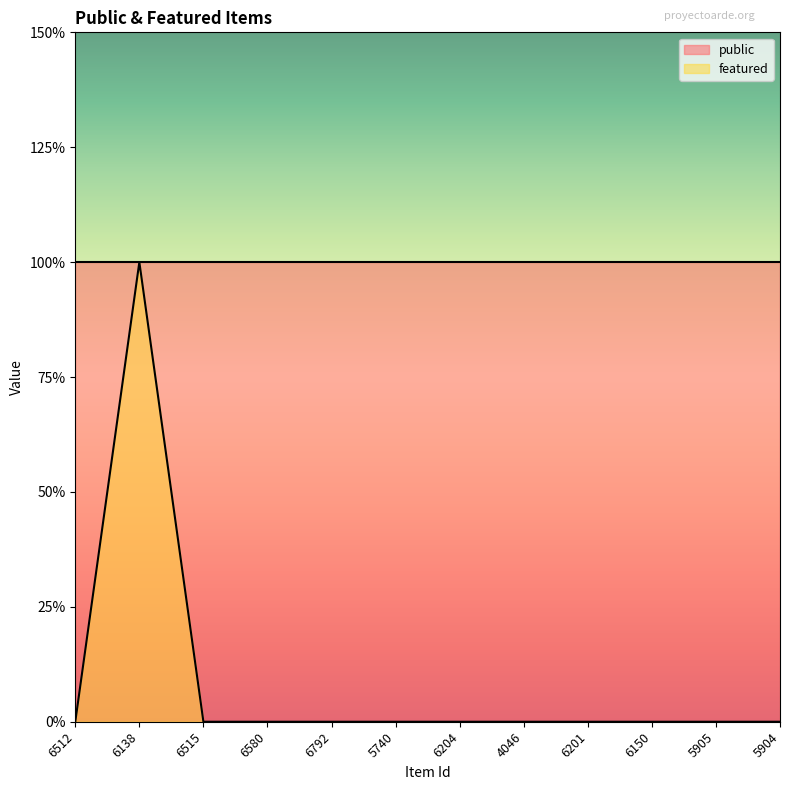

How many values are between 0 and 1?

12